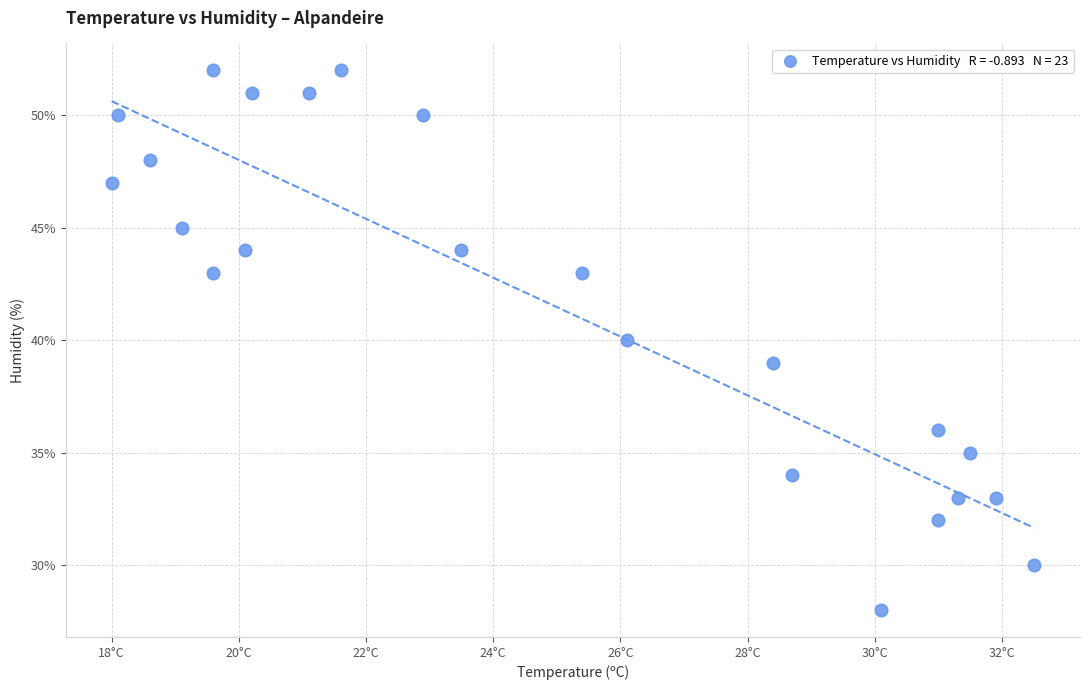

What is the range of Y values (max minus min)?

24